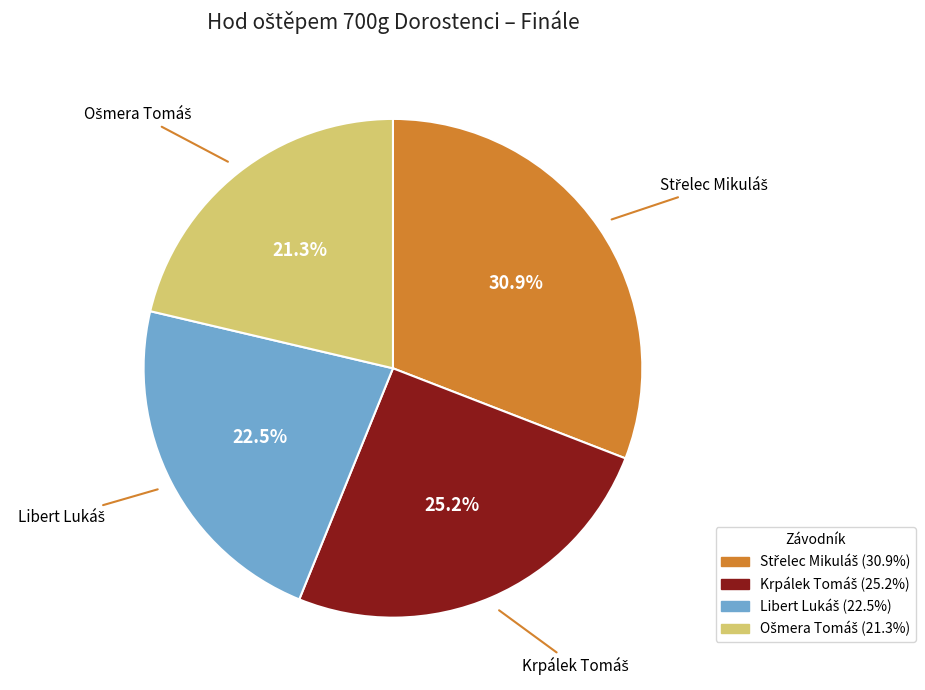

To the nearest percent, what is the average slice percentage?

25%